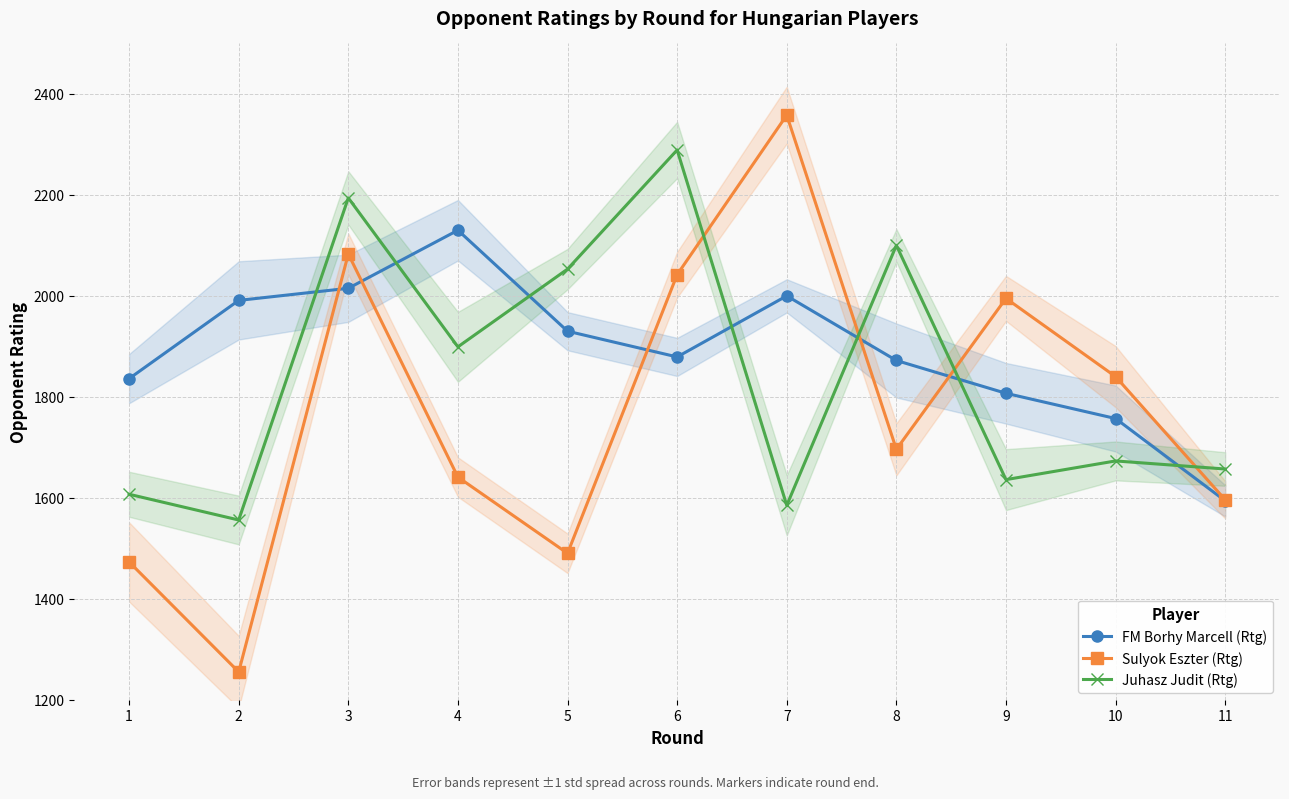

In Sulyok Eszter (Rtg), how many points are lower than both neighbors (excluding endpoints)?

3